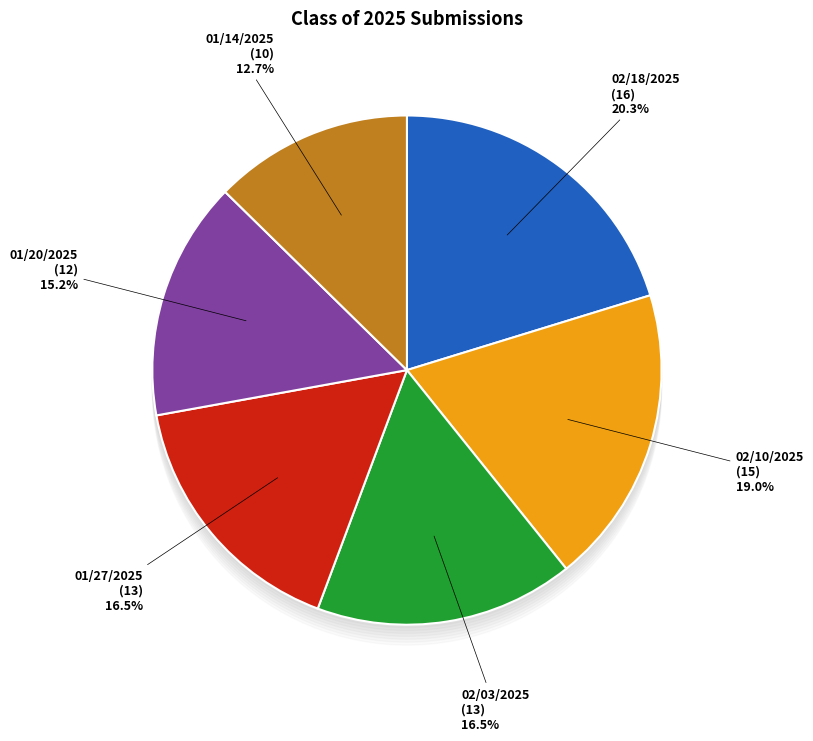

To the nearest percent, what is the difference between the largest and smallest slice percentages?

8%